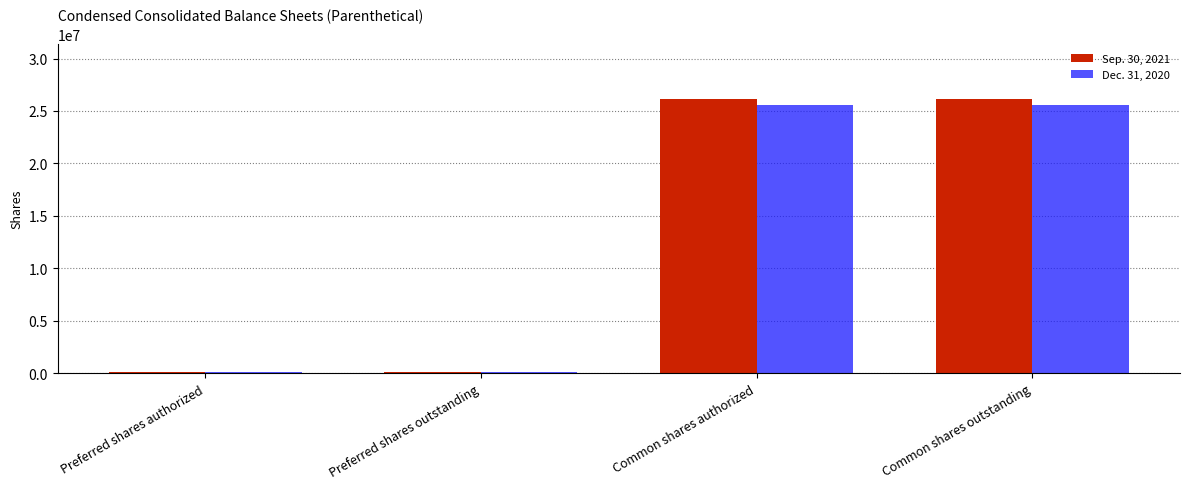

How many data points in Sep. 30, 2021 are less than 26148797?

2